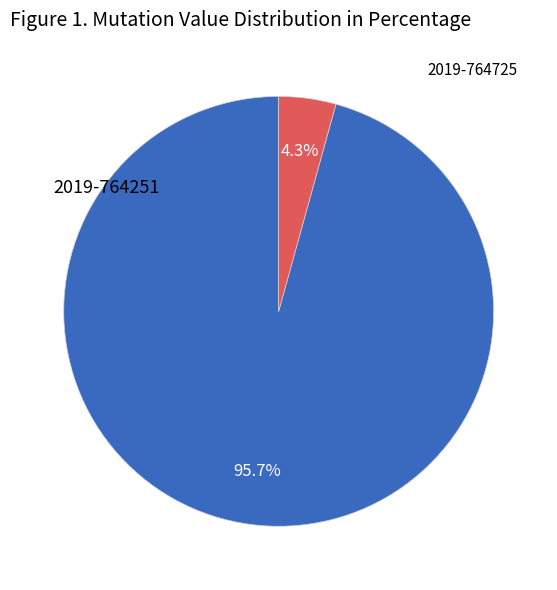

How many segments does this pie chart have?

2